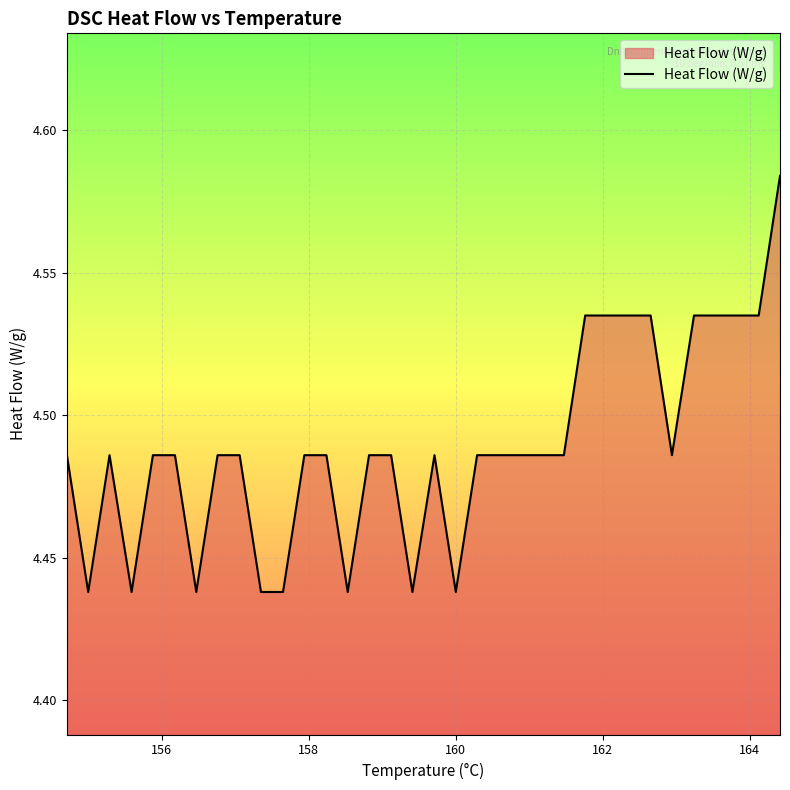

What is the difference between the maximum and minimum values?

0.1